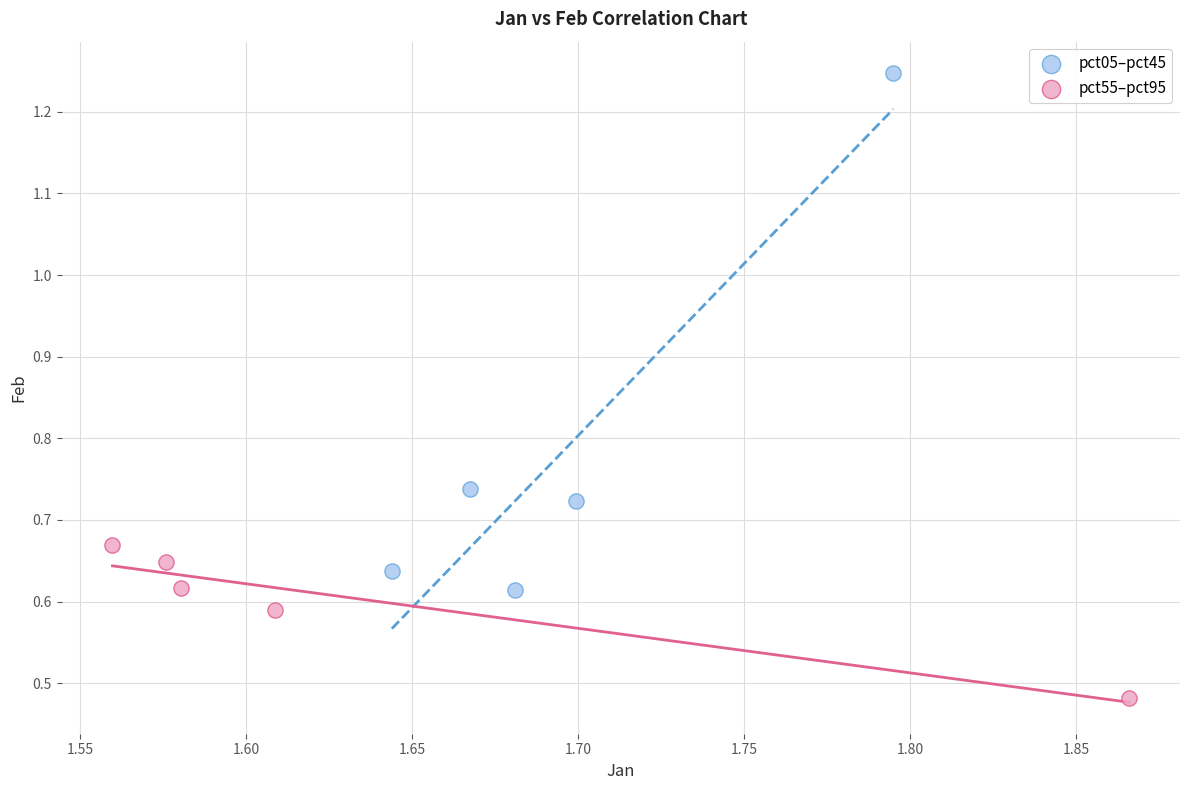

Which series has the largest Y range (max minus min)?

pct05–pct45